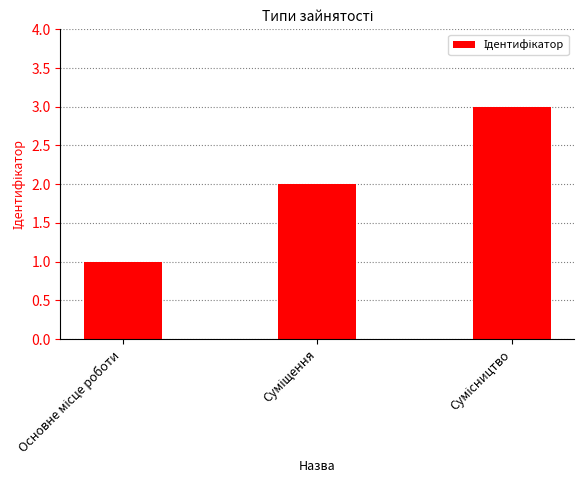

What is the sum of all values?

6